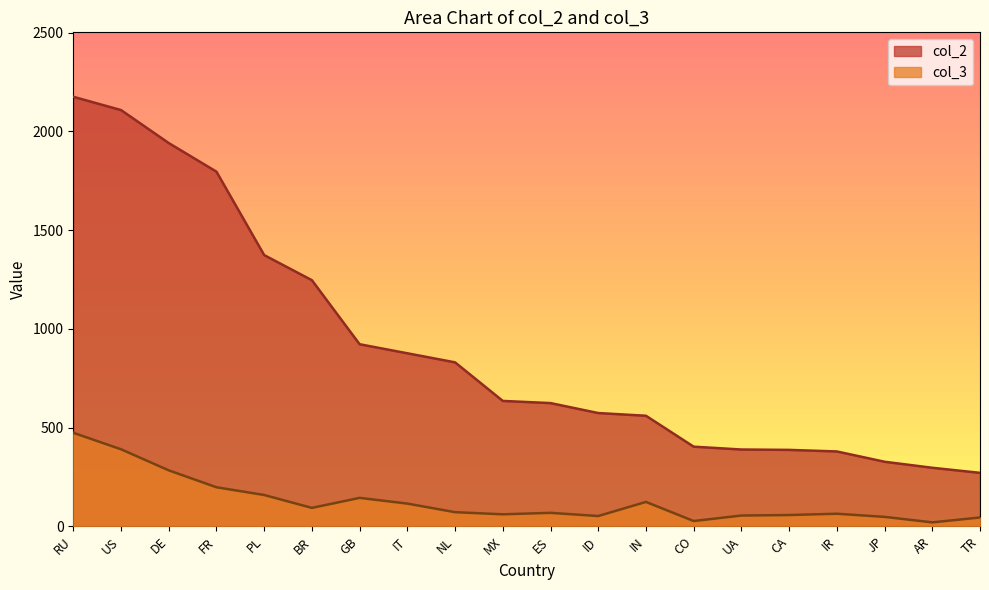

True or false: col_2 has more than 2 points higher than both neighbors.

False